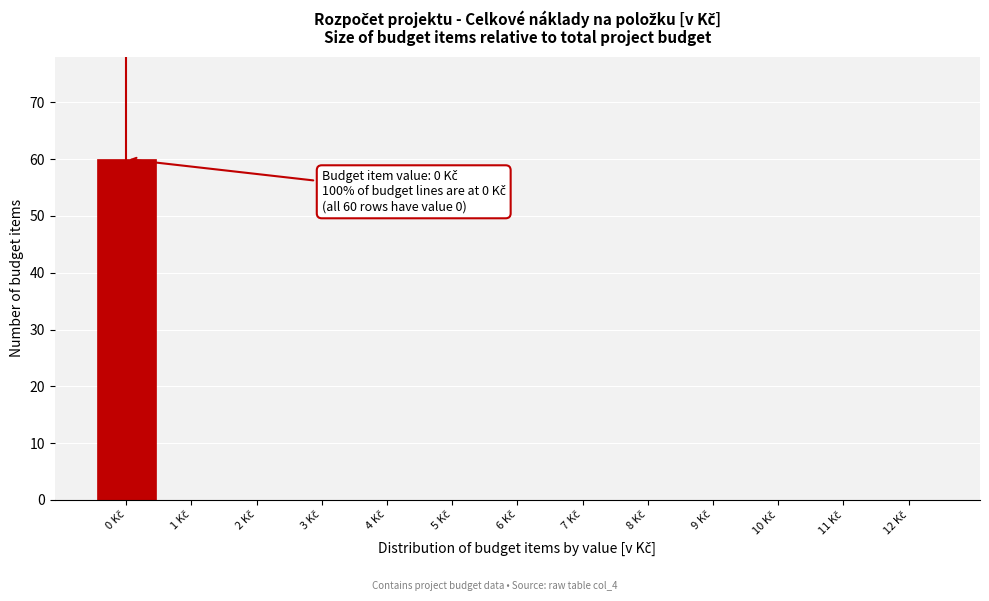

Over which range of the x-axis is the bar tallest?

-0.5 to 0.5